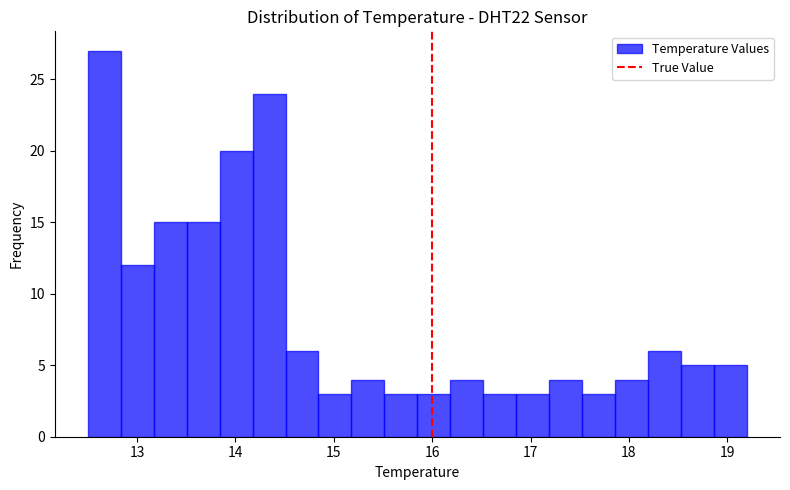

Around what value on the x-axis is the tallest bar? Give the approximate position of its centre, as read against the axis.

12.7